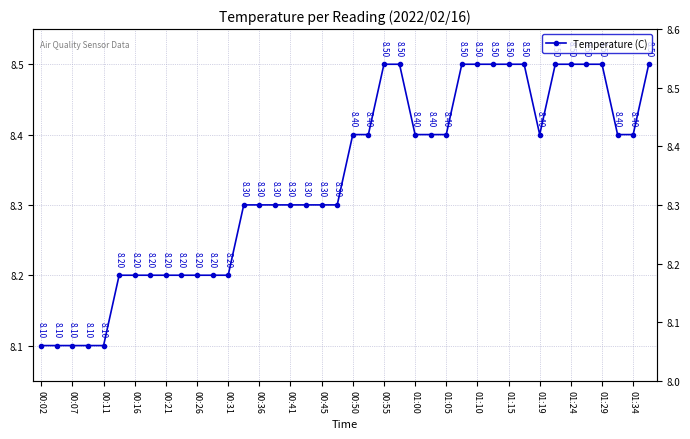

What is the change in value from 25 to 33?

+0.1